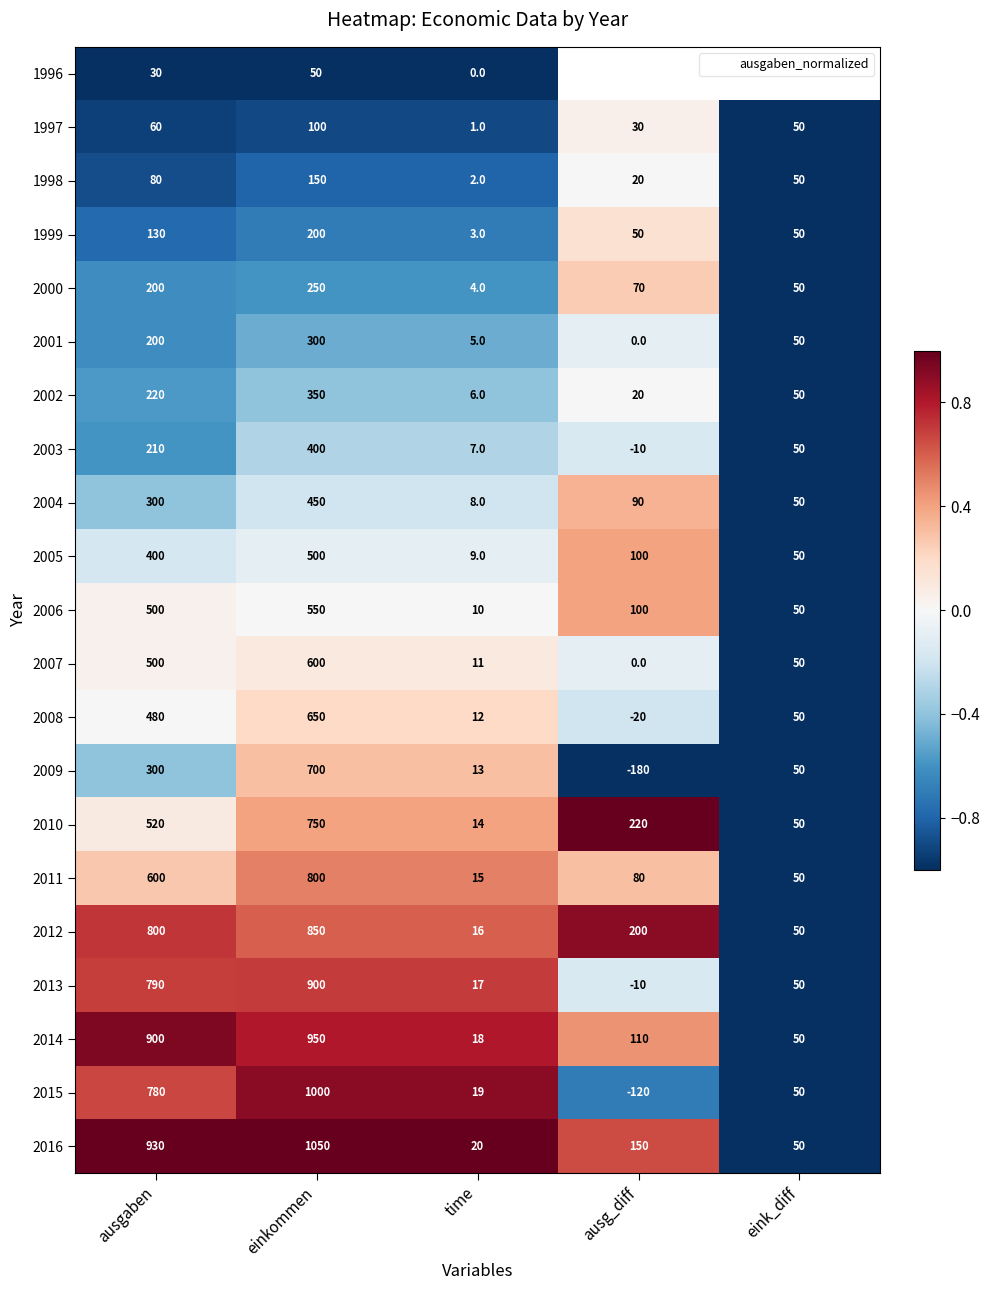

What is the difference between the second highest and second lowest values in the 2002 series?

200